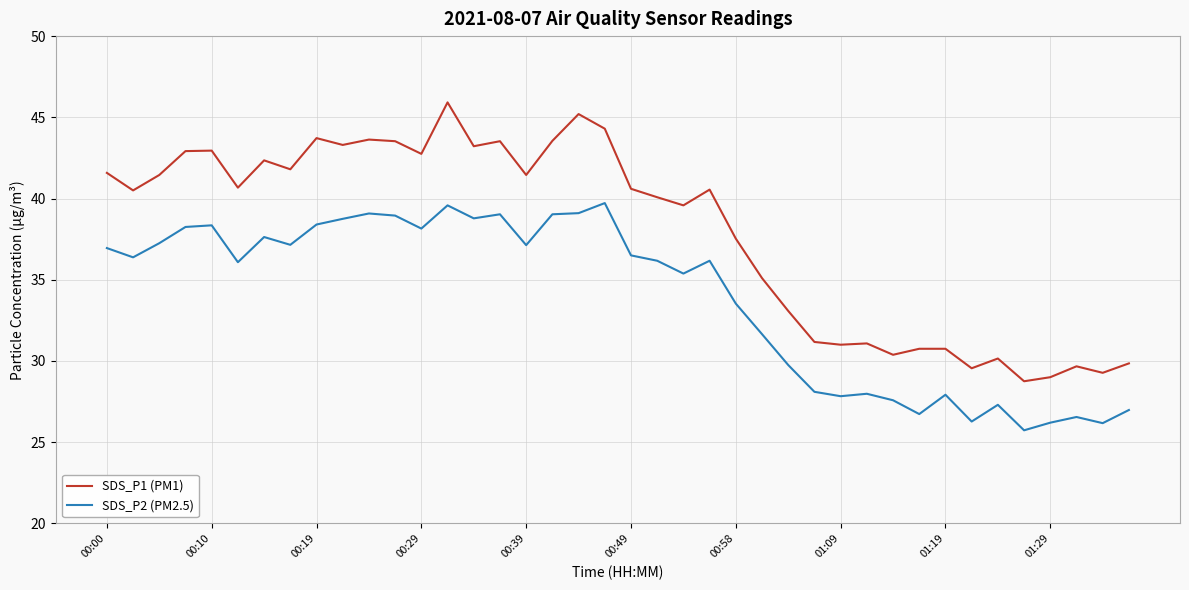

List the series in order of their peak value, lowest first.

SDS_P2 (PM2.5), SDS_P1 (PM1)